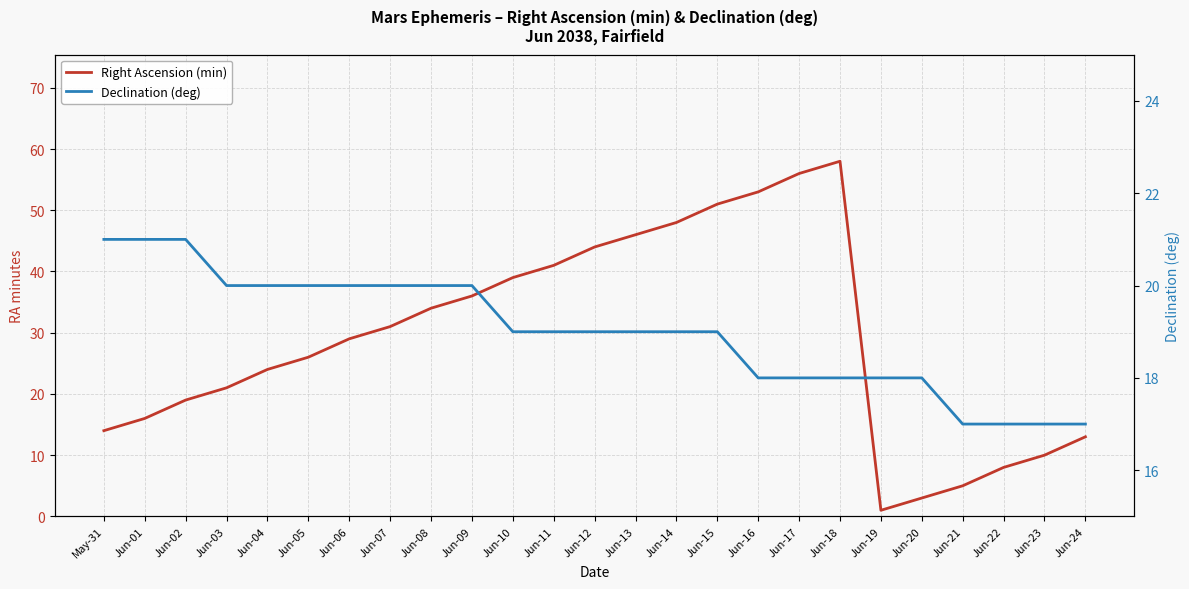

Reading right to left, list all the values displayed in this chart.

Right Ascension (min): 13	10	8	5	3	1	58	56	53	51	48	46	44	41	39	36	34	31	29	26	24	21	19	16	14
Declination (deg): 17	17	17	17	18	18	18	18	18	19	19	19	19	19	19	20	20	20	20	20	20	20	21	21	21